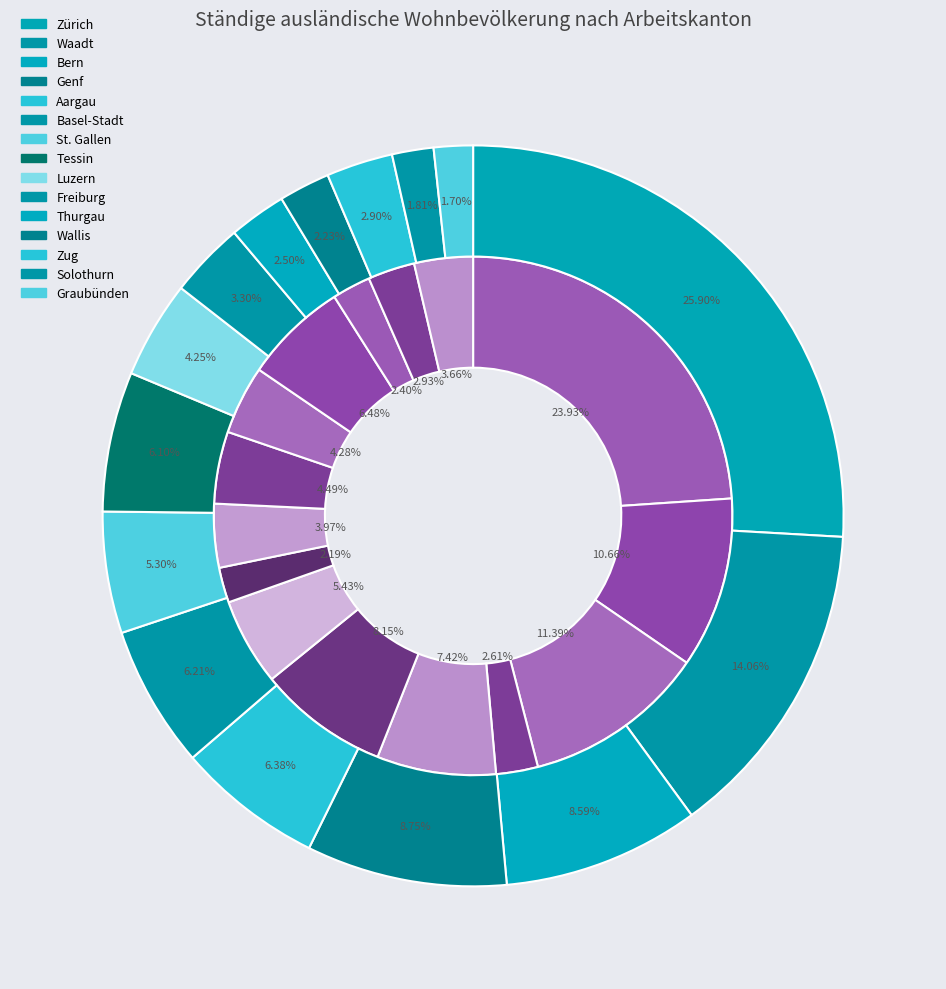

To the nearest percent, what is the difference between the largest and smallest slice percentages?

24%